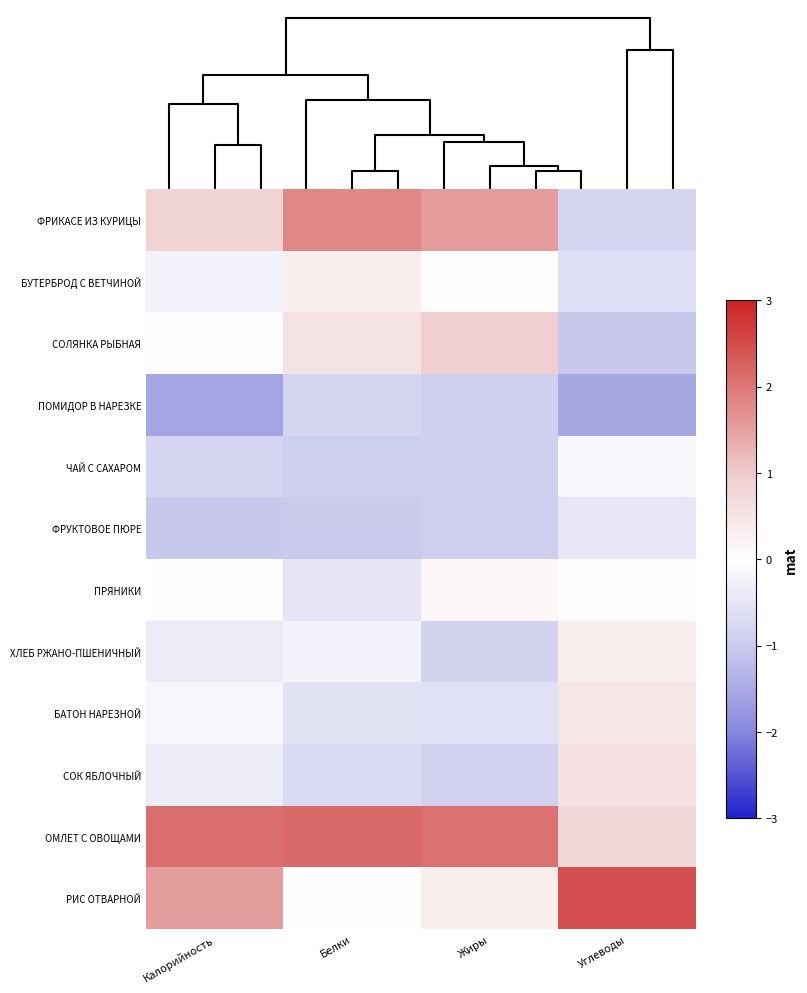

Reading right to left, list all the values displayed in this chart.

ФРИКАСЕ ИЗ КУРИЦЫ: Углеводы=-0.8	Жиры=1.6	Белки=1.8	Калорийность=0.8
БУТЕРБРОД С ВЕТЧИНОЙ: Углеводы=-0.6	Жиры=0.1	Белки=0.3	Калорийность=-0.2
СОЛЯНКА РЫБНАЯ: Углеводы=-1.0	Жиры=0.9	Белки=0.6	Калорийность=0.1
ПОМИДОР В НАРЕЗКЕ: Углеводы=-1.5	Жиры=-0.9	Белки=-0.8	Калорийность=-1.6
ЧАЙ С САХАРОМ: Углеводы=-0.1	Жиры=-0.9	Белки=-0.9	Калорийность=-0.8
ФРУКТОВОЕ ПЮРЕ: Углеводы=-0.5	Жиры=-0.9	Белки=-1.0	Калорийность=-1.0
ПРЯНИКИ: Углеводы=0.1	Жиры=0.2	Белки=-0.5	Калорийность=0.0
ХЛЕБ РЖАНО-ПШЕНИЧНЫЙ: Углеводы=0.3	Жиры=-0.9	Белки=-0.3	Калорийность=-0.4
БАТОН НАРЕЗНОЙ: Углеводы=0.5	Жиры=-0.6	Белки=-0.6	Калорийность=-0.2
СОК ЯБЛОЧНЫЙ: Углеводы=0.6	Жиры=-0.9	Белки=-0.7	Калорийность=-0.3
ОМЛЕТ С ОВОЩАМИ: Углеводы=0.8	Жиры=2.0	Белки=2.2	Калорийность=2.1
РИС ОТВАРНОЙ: Углеводы=2.4	Жиры=0.3	Белки=0.0	Калорийность=1.5